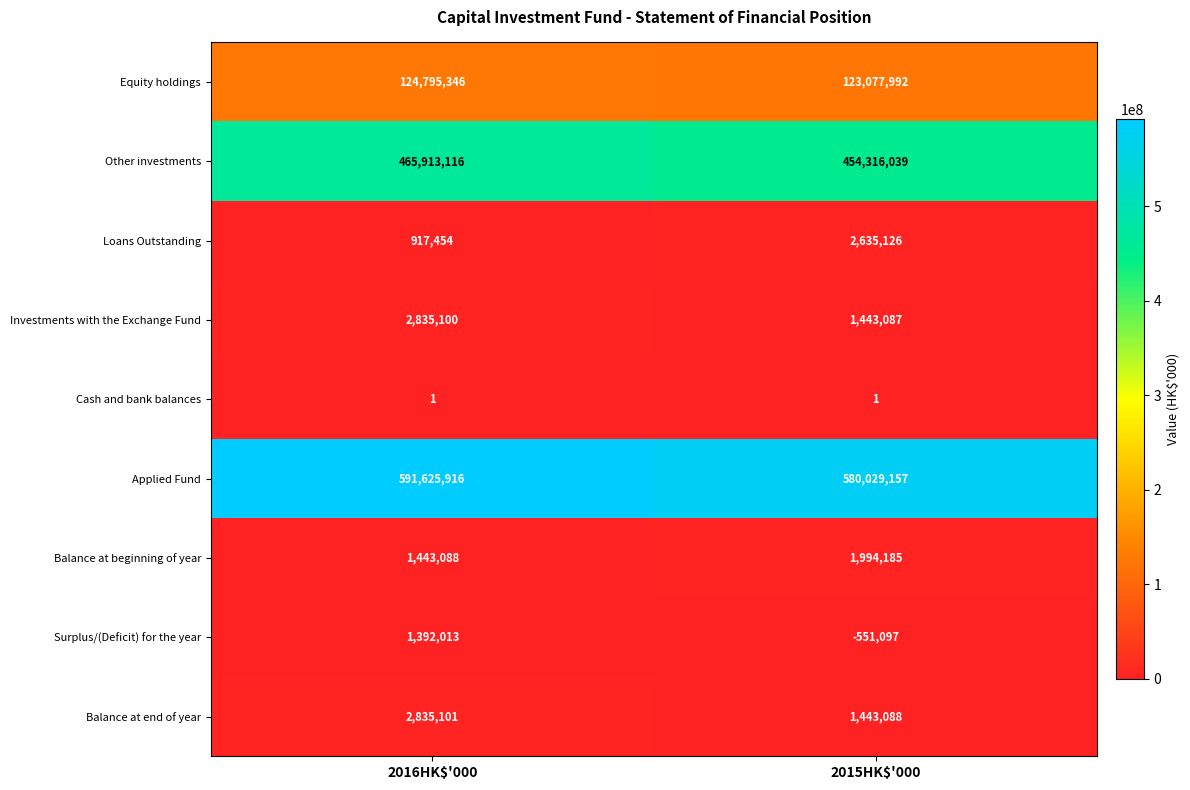

What is the difference between the maximum and minimum values in the Investments with the Exchange Fund series?

1392013